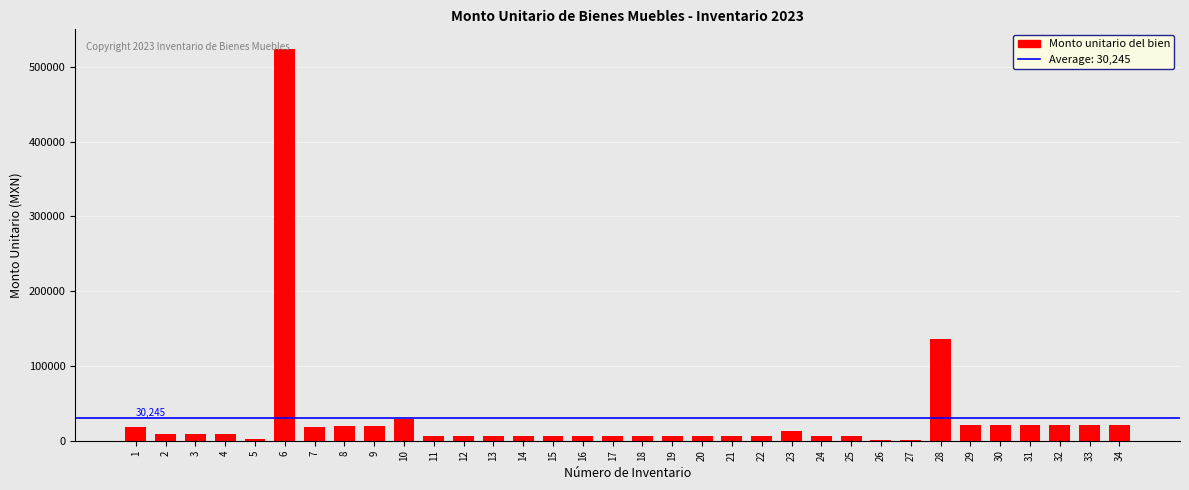

What is the sum of all values?

1028314.6